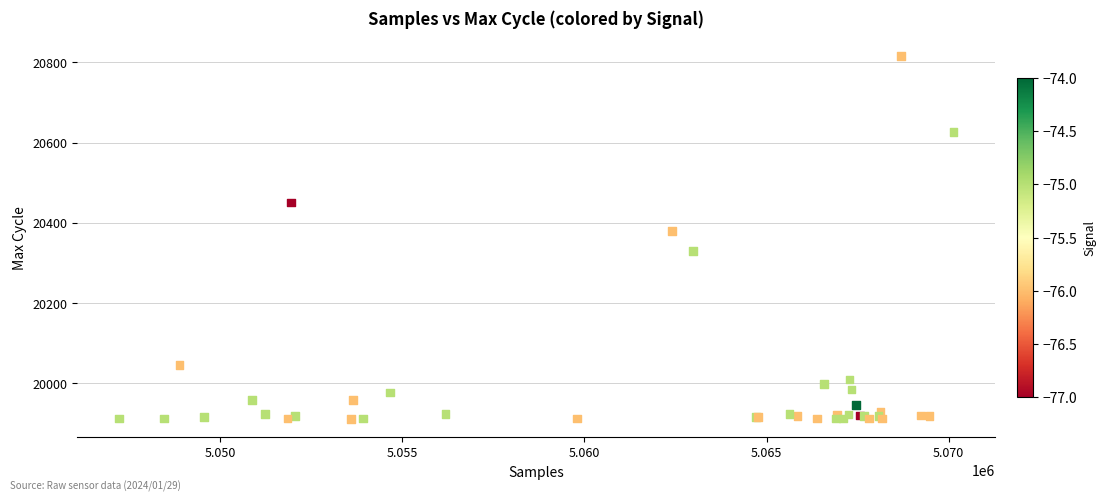

What Y value in the scatter plot is closest to 20363?

20380